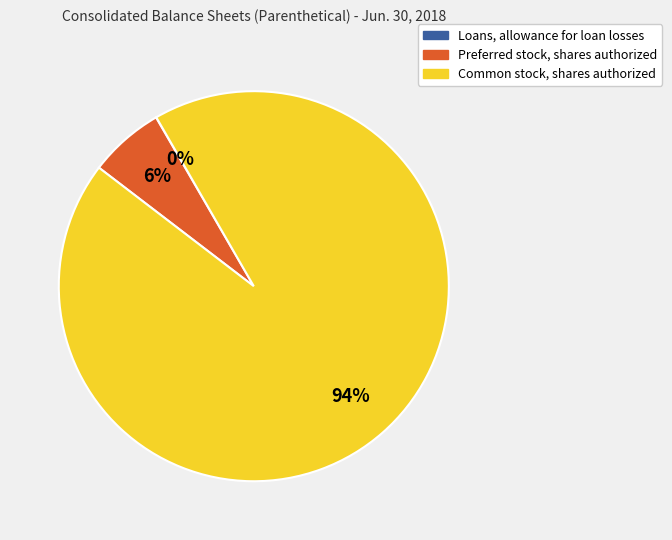

To the nearest percent, what is the difference between the largest and smallest slice percentages?

94%